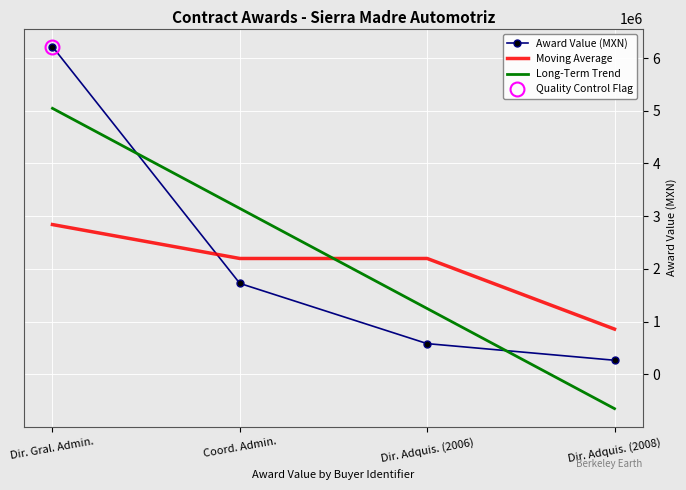

Which category has the lowest value in the Award Value (MXN) series?

Dir. Adquis. (2008)